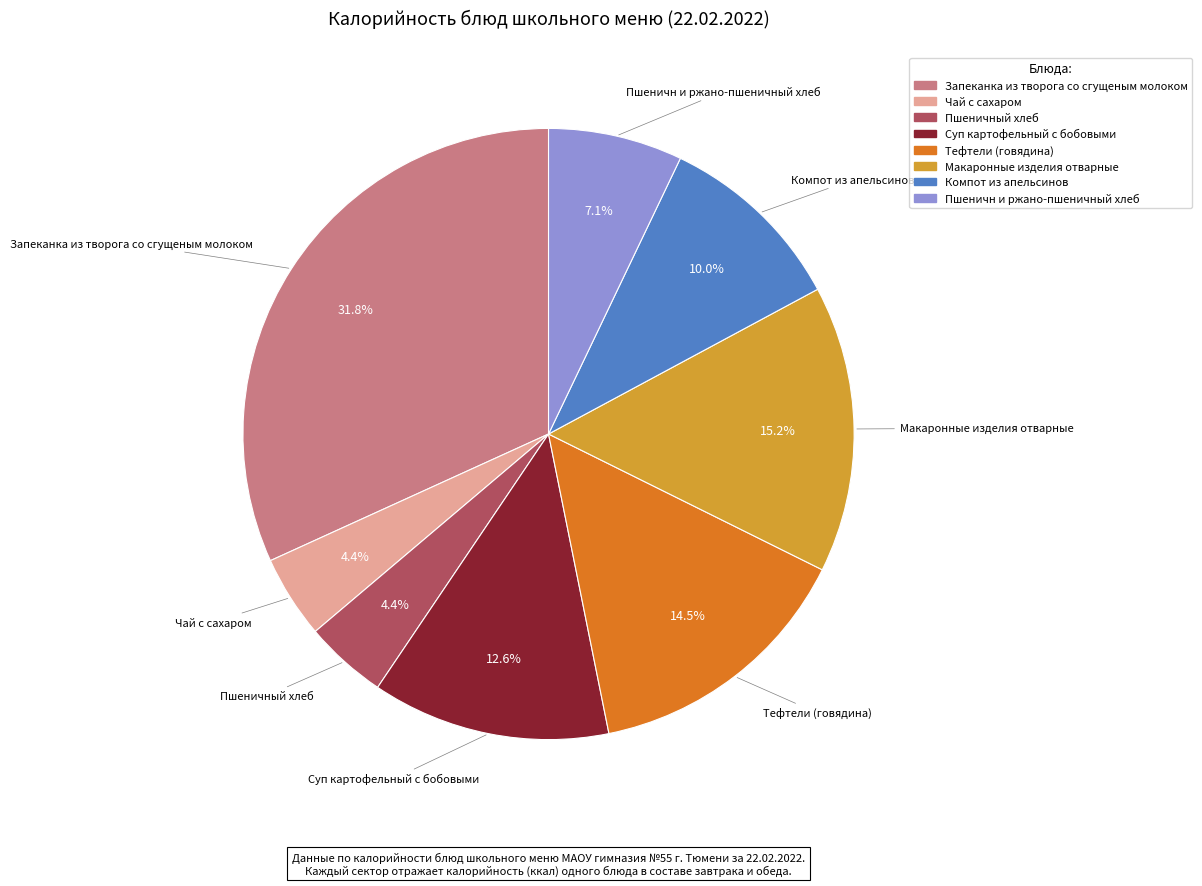

How many segments does this pie chart have?

8